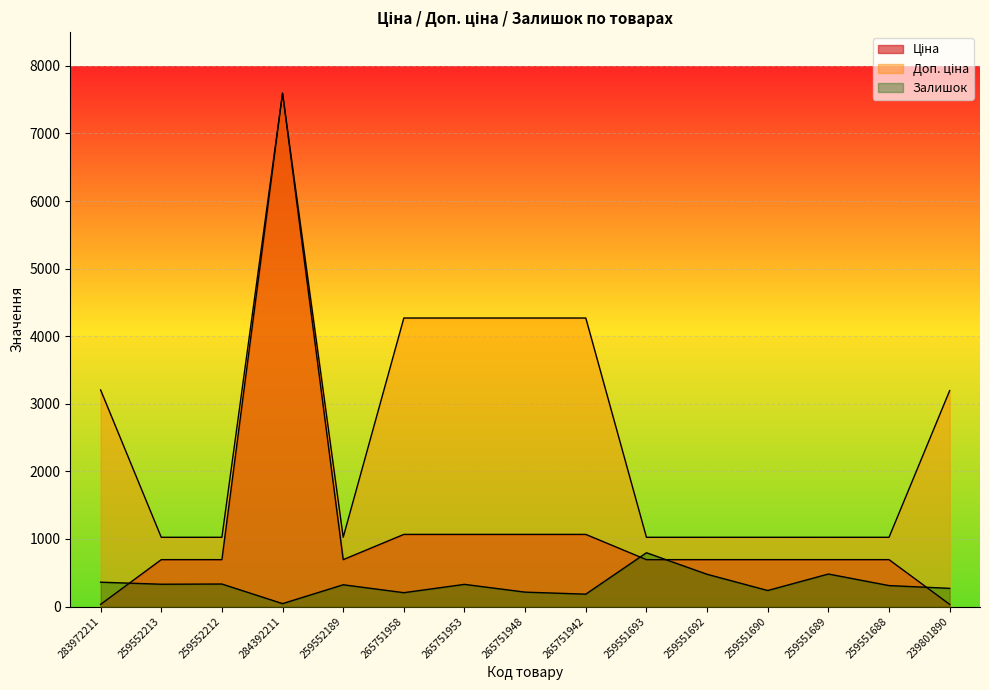

Reading left to right, transcribe all the data shown in this chart.

Ціна: 32.0	693.7	693.7	7596.5	693.7	1067.3	1067.3	1067.3	1067.3	693.7	693.7	693.7	693.7	693.7	31.9
Доп. ціна: 3205.0	1024.6	1024.6	7596.5	1024.6	4269.4	4269.4	4269.4	4269.4	1024.6	1024.6	1024.6	1024.6	1024.6	3195.0
Залишок: 360.0	330.0	333.0	43.0	322.0	205.0	328.0	213.0	183.0	796.0	477.0	237.0	481.0	310.0	269.0